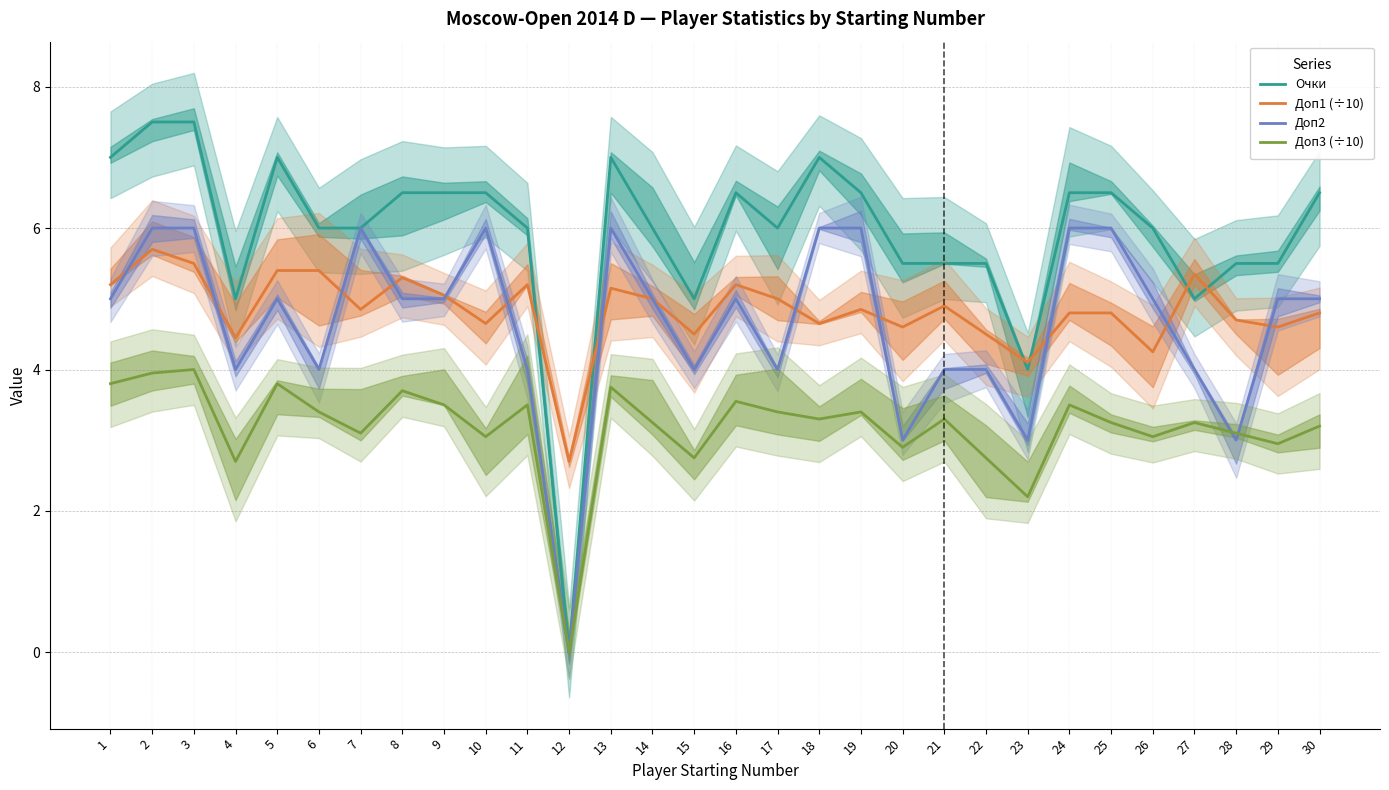

What is the sum of the Доп2 values at 23 and 30?

8.0